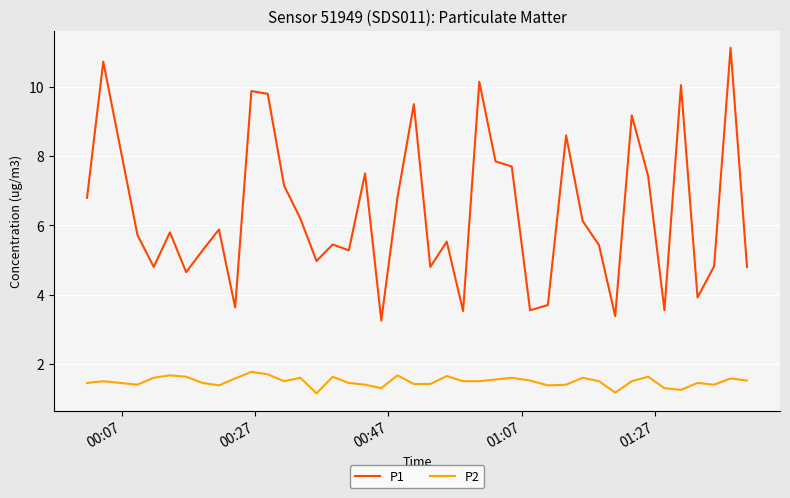

Is this an area chart (filled region under the line)?

No